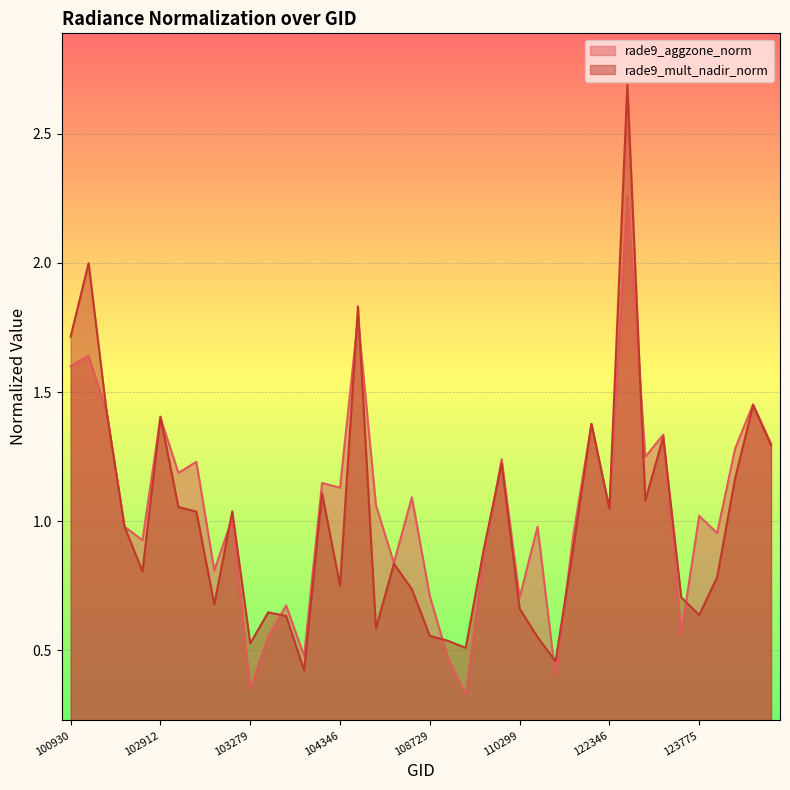

What is the approximate value of rade9_aggzone_norm at 104112?

0.5